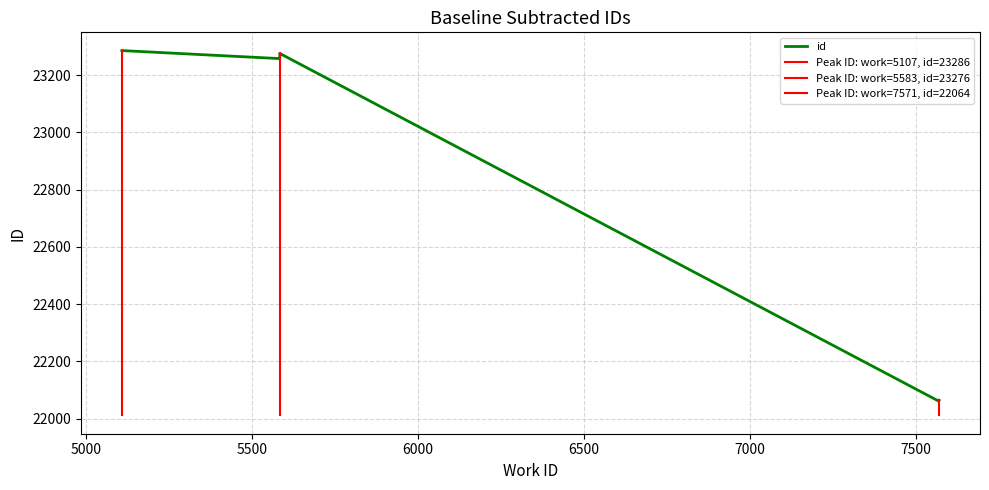

What is the change in value from 5583 to 5107?

+28